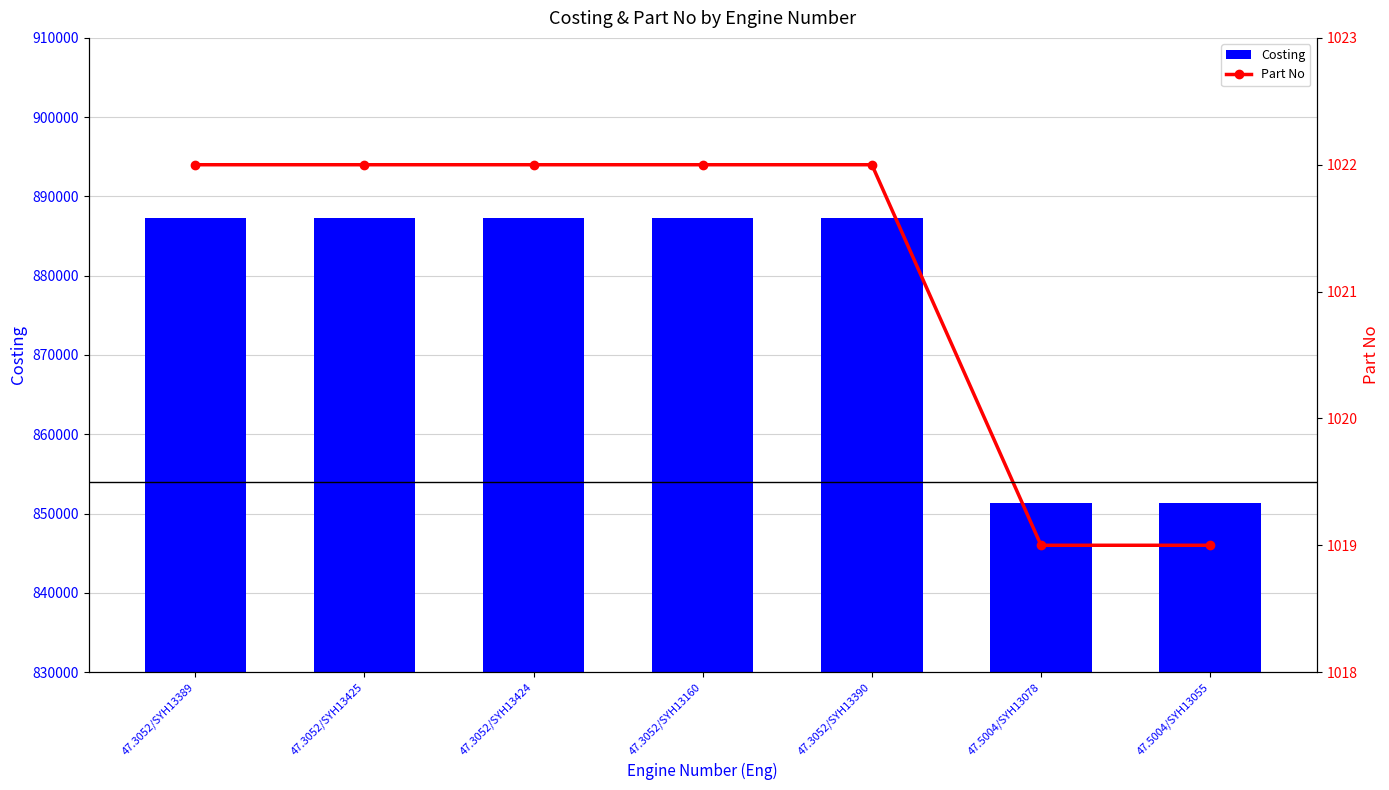

At which label is Costing closest to 869318?

47.5004/SYH13078